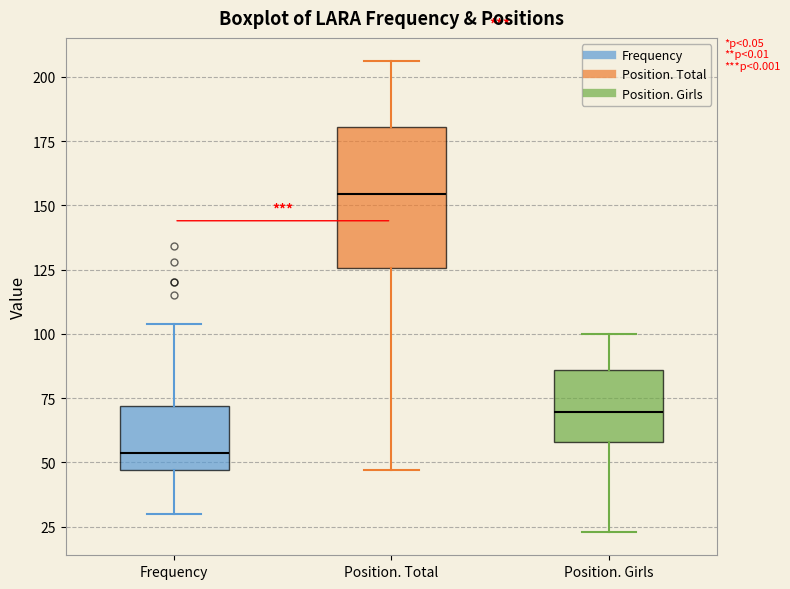

Where does the upper whisker of the box for Frequency end on the y-axis? The values are not printed on the chart, so give them approximately, as read against the axis.

105